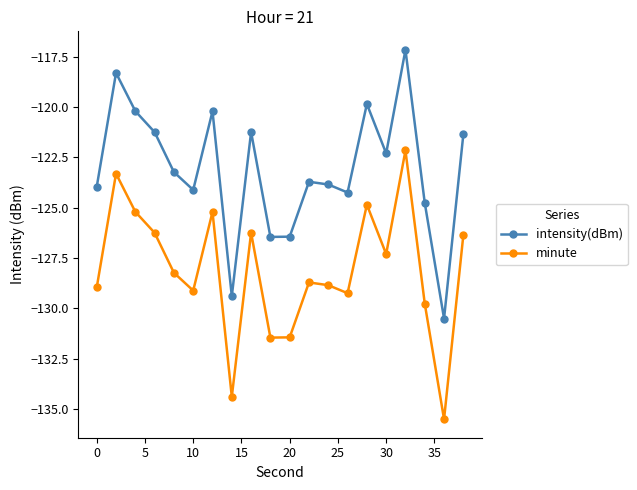

Which series has the largest total across all categories?

intensity(dBm)